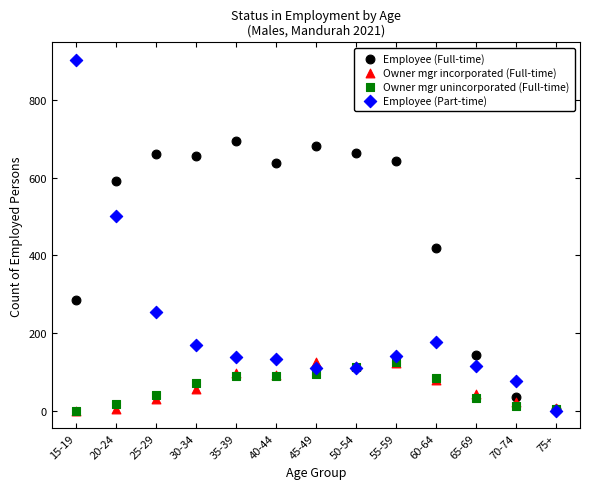

Across all series, what Y value is closest to 452?

418